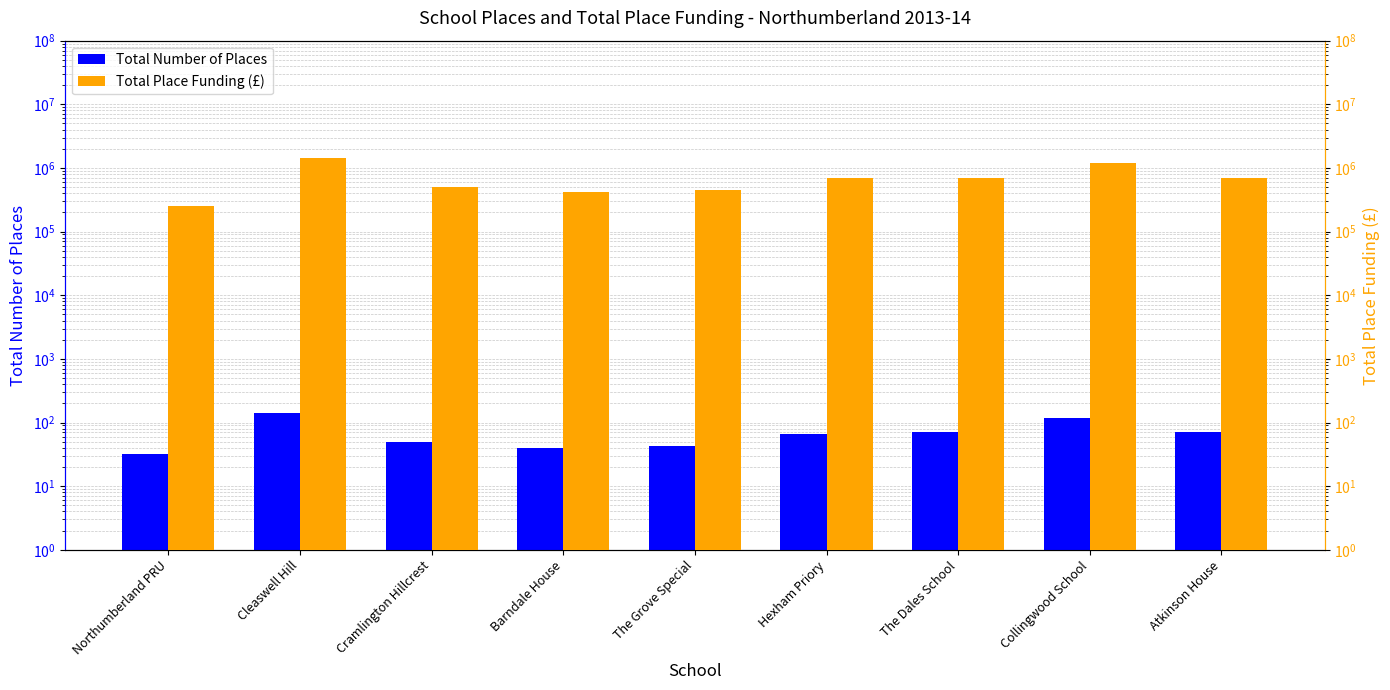

True or false: Total Number of Places has a value of 105 at Hexham Priory.

False